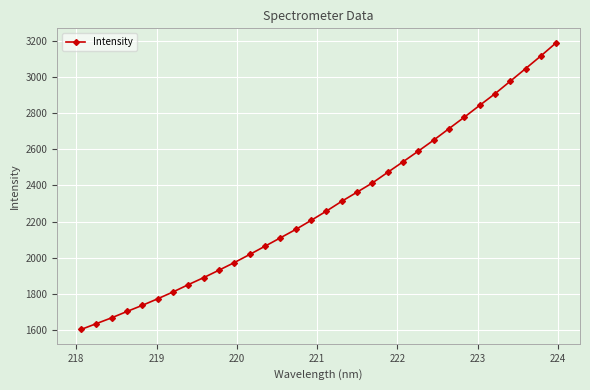

What is the maximum value shown in the chart?

3188.7